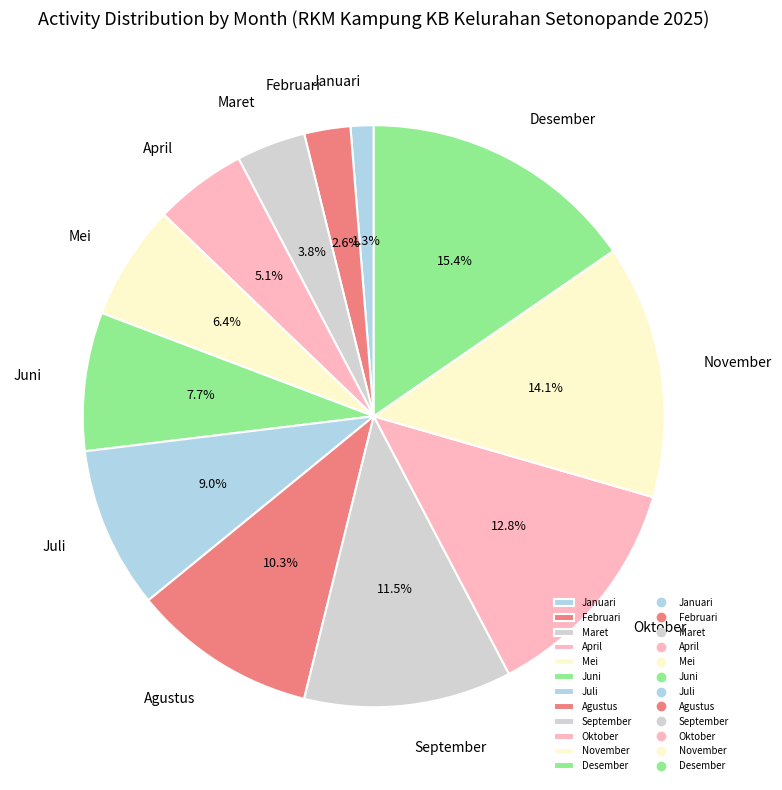

Do Januari and September together represent more than half of the pie?

No